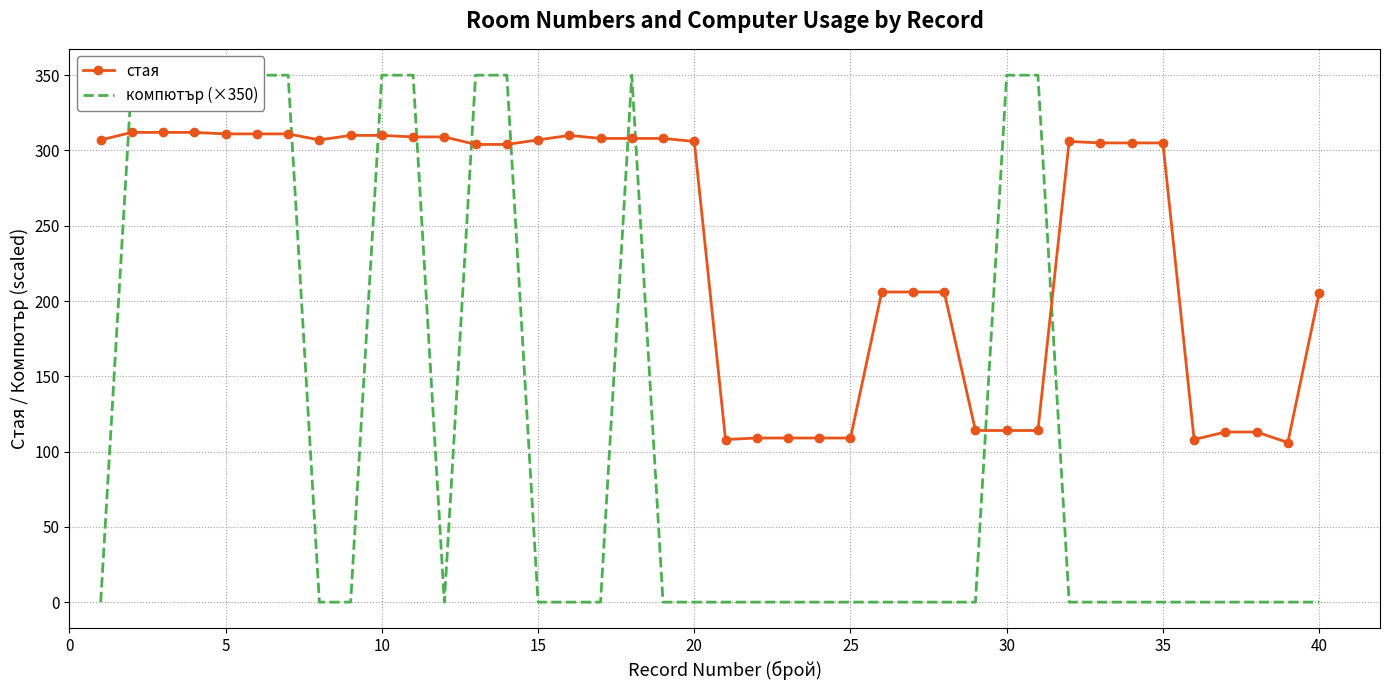

True or false: стая and компютър (×350) cross at least once.

True